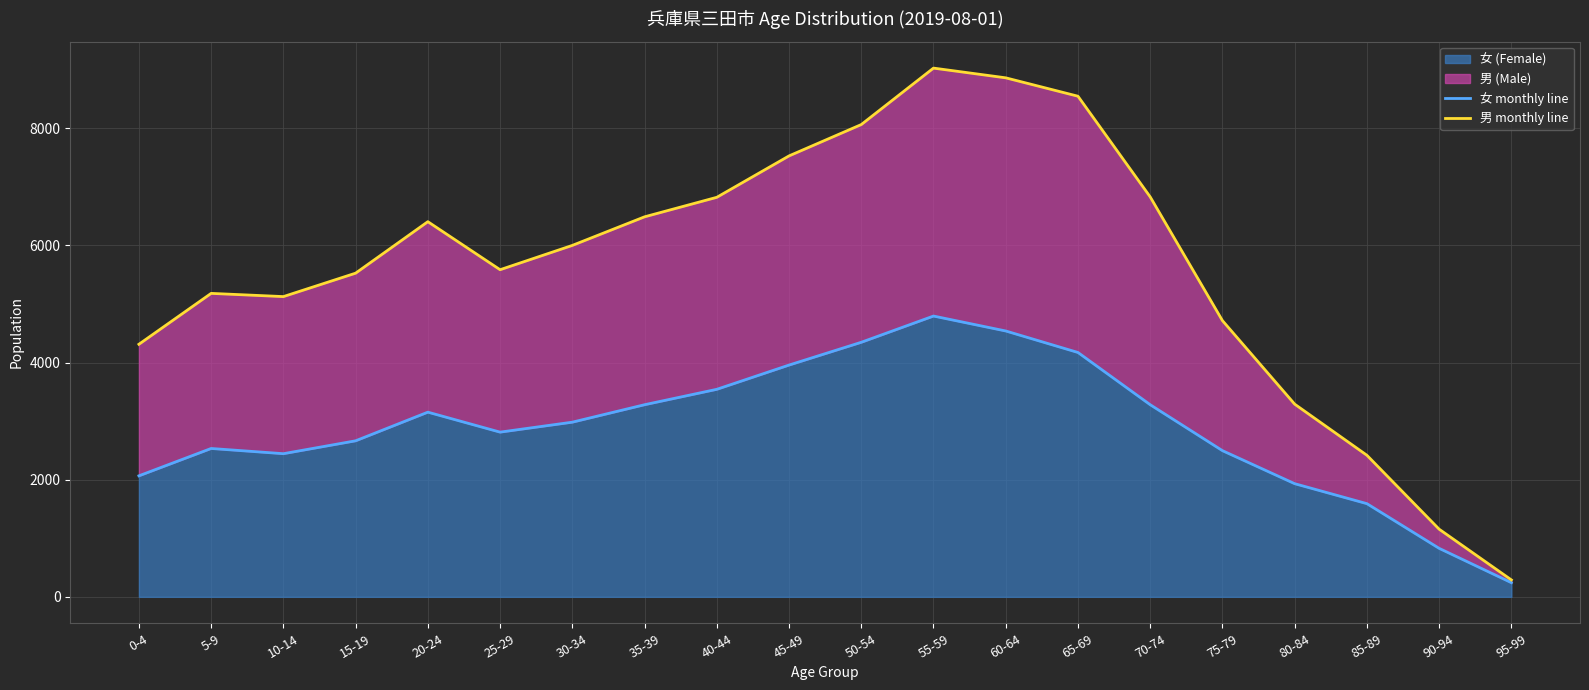

What is the maximum value shown in the chart?

9027